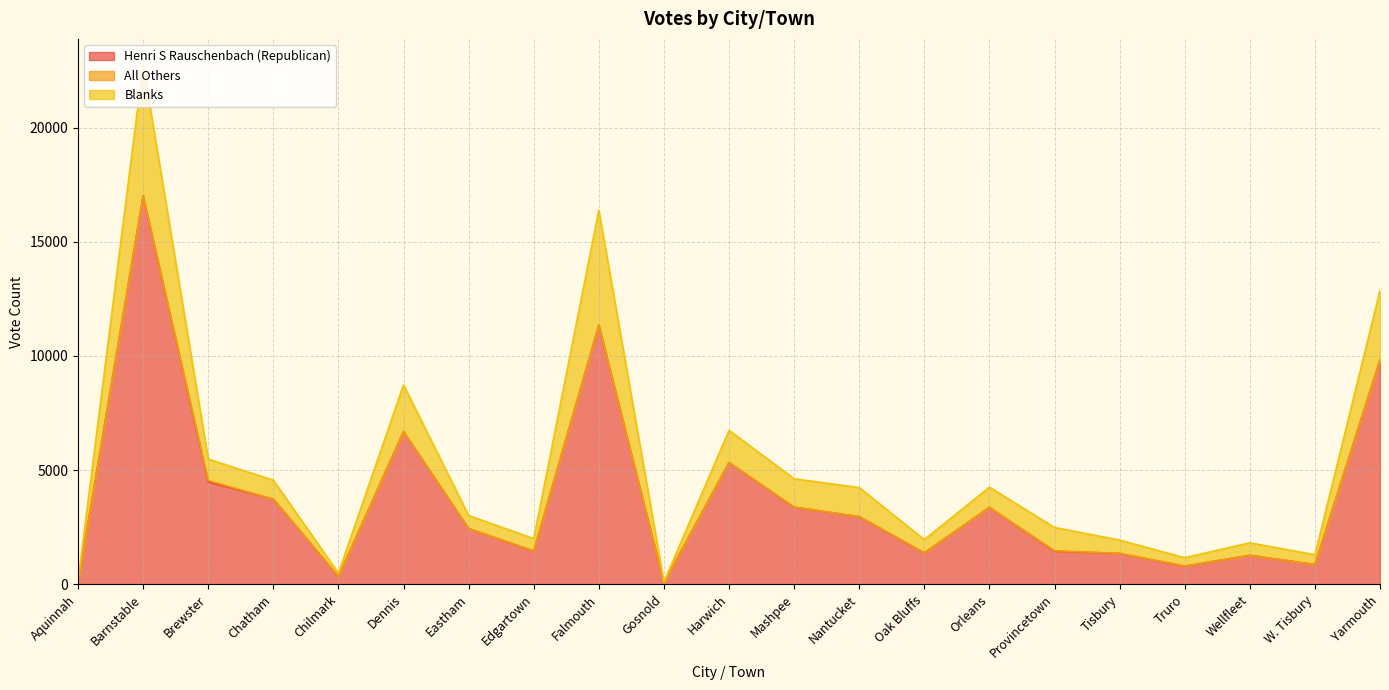

How many data points in Blanks are above 3010?

10